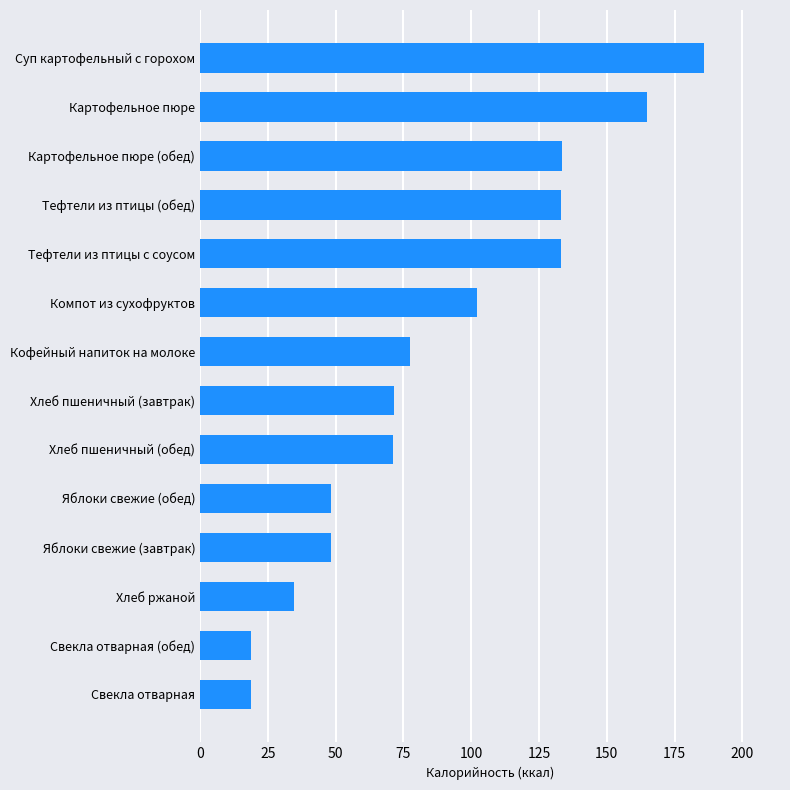

What is the approximate value at Компот из сухофруктов?

102.0